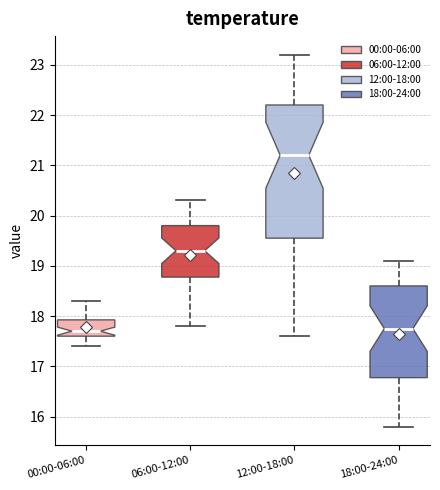

Where is the lower edge of the box for 06:00-12:00 on the y-axis? The values are not printed on the chart, so give them approximately, as read against the axis.

18.8